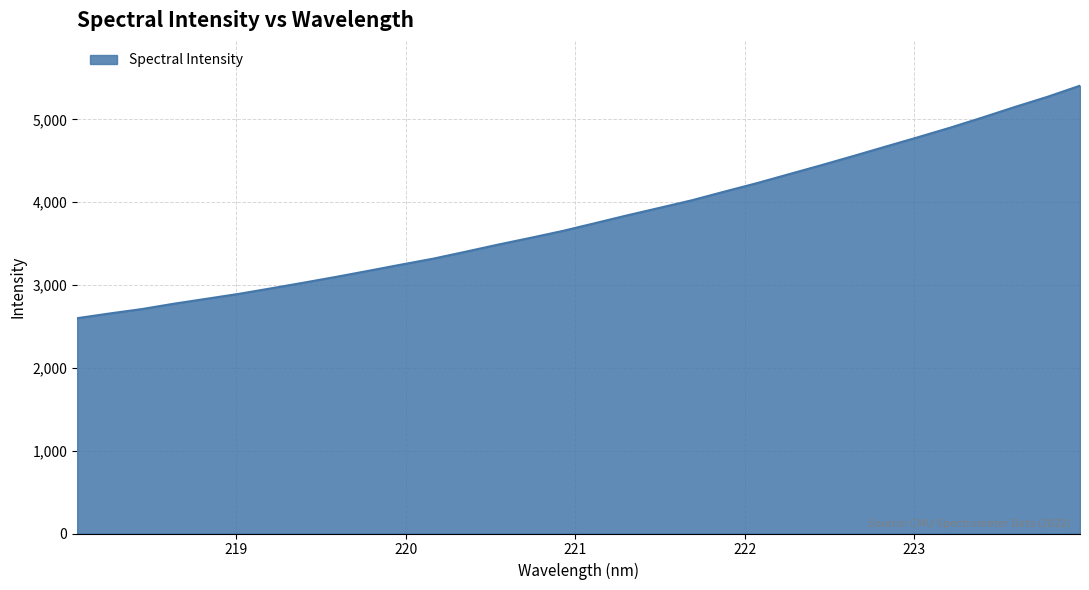

What is the difference between the maximum and minimum values?

2808.0